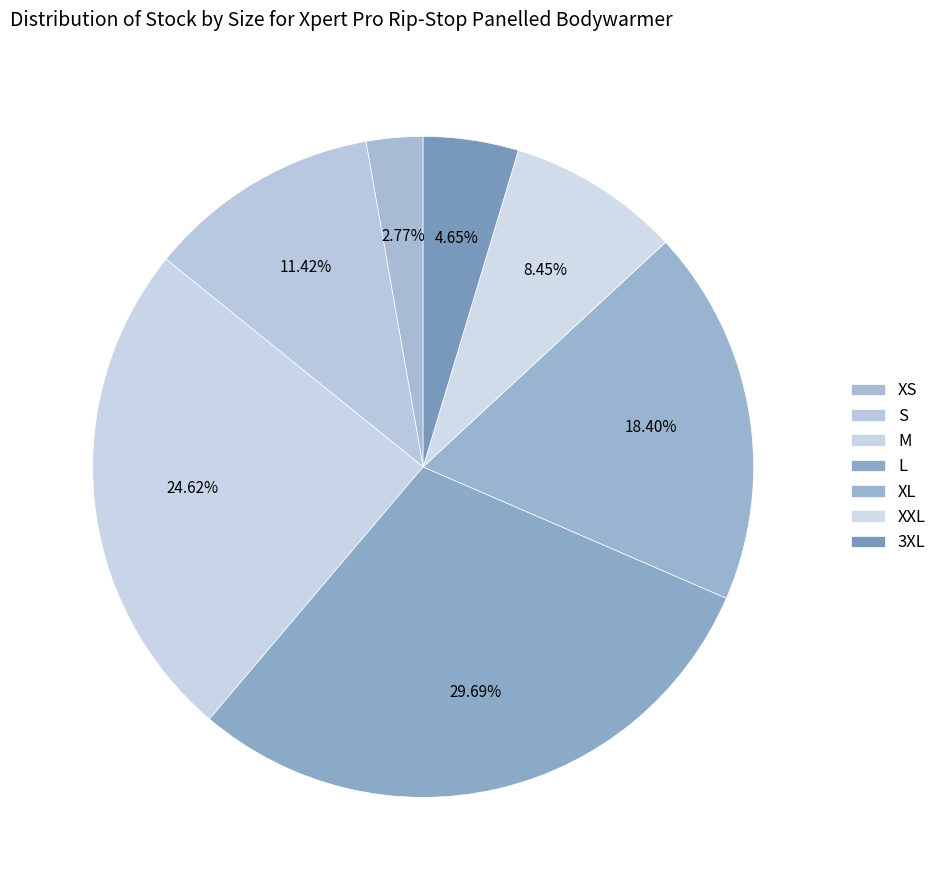

Which category has the smallest portion of the pie?

XS